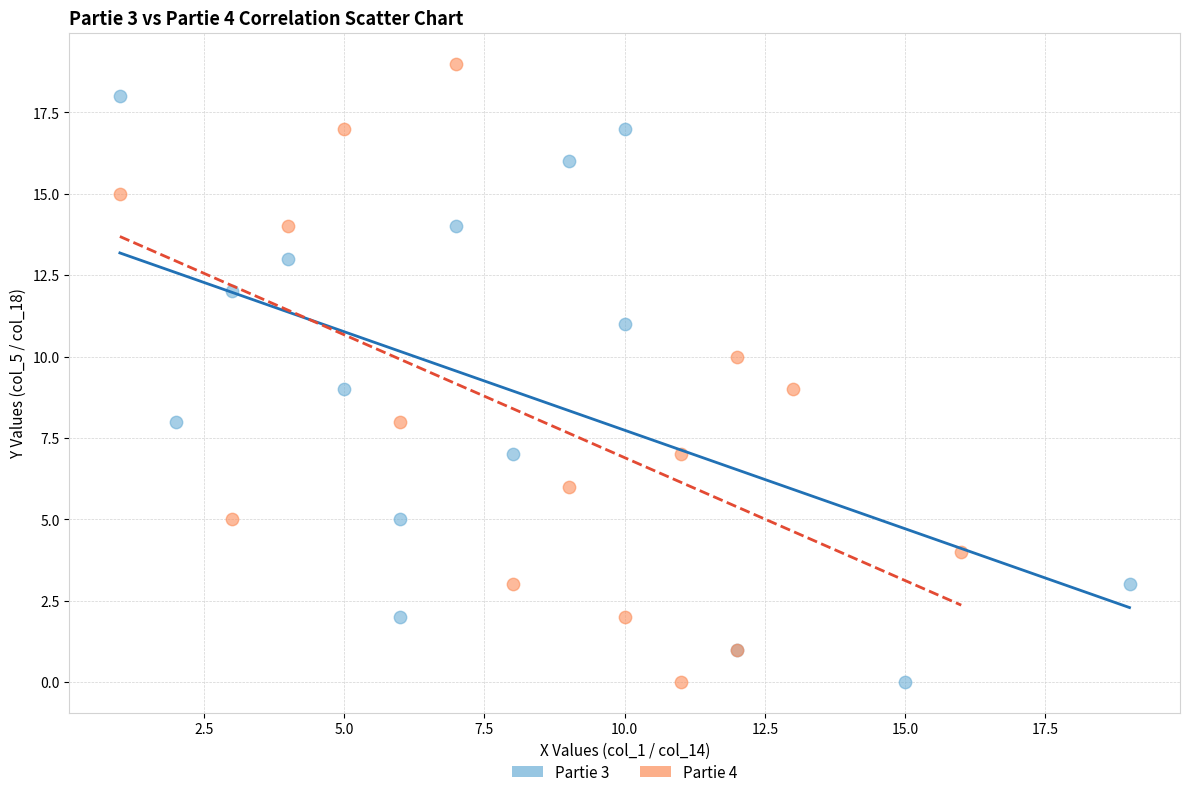

What are all the series names shown in the legend?

Partie 3, Partie 4